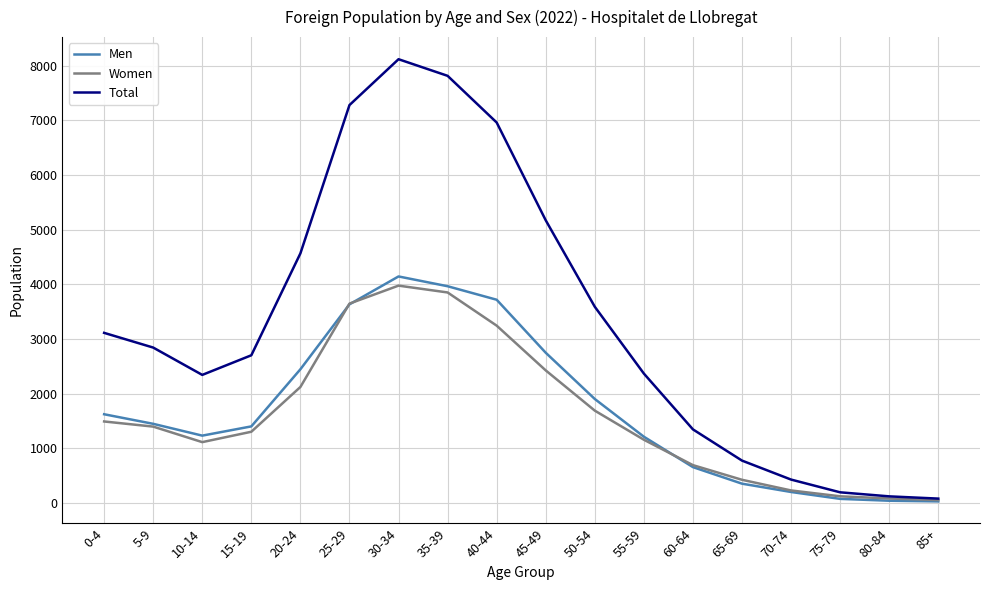

Which series has the largest total across all categories?

Total